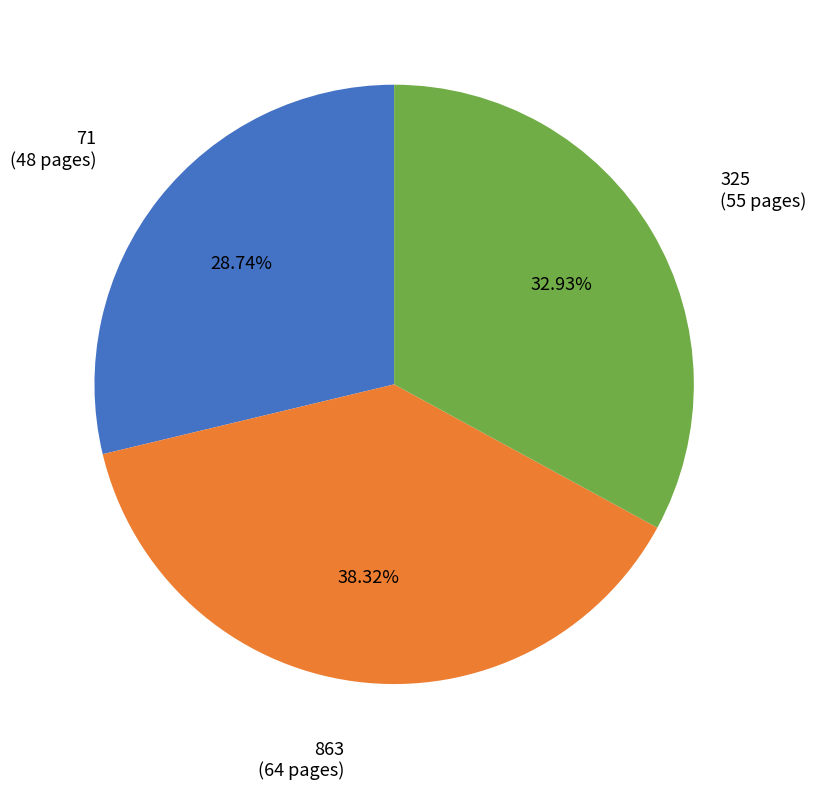

Does any single category account for the majority?

No